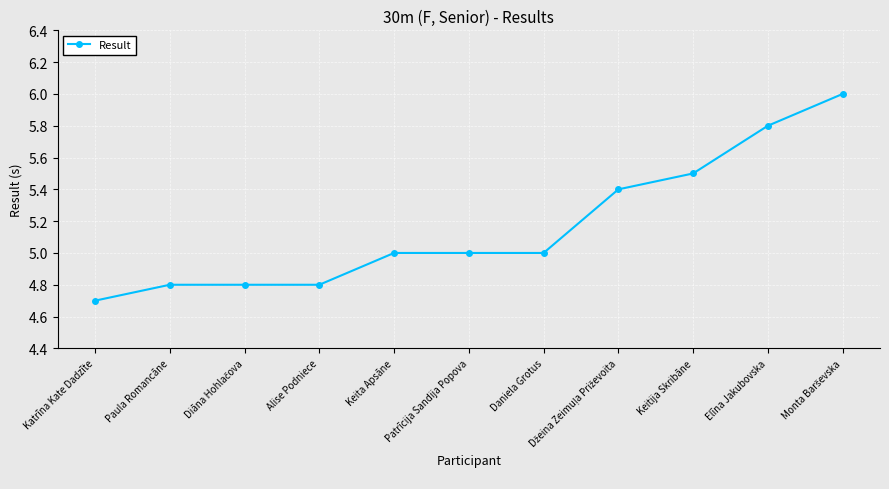

What position from the right is Elīna Jakubovska?

2